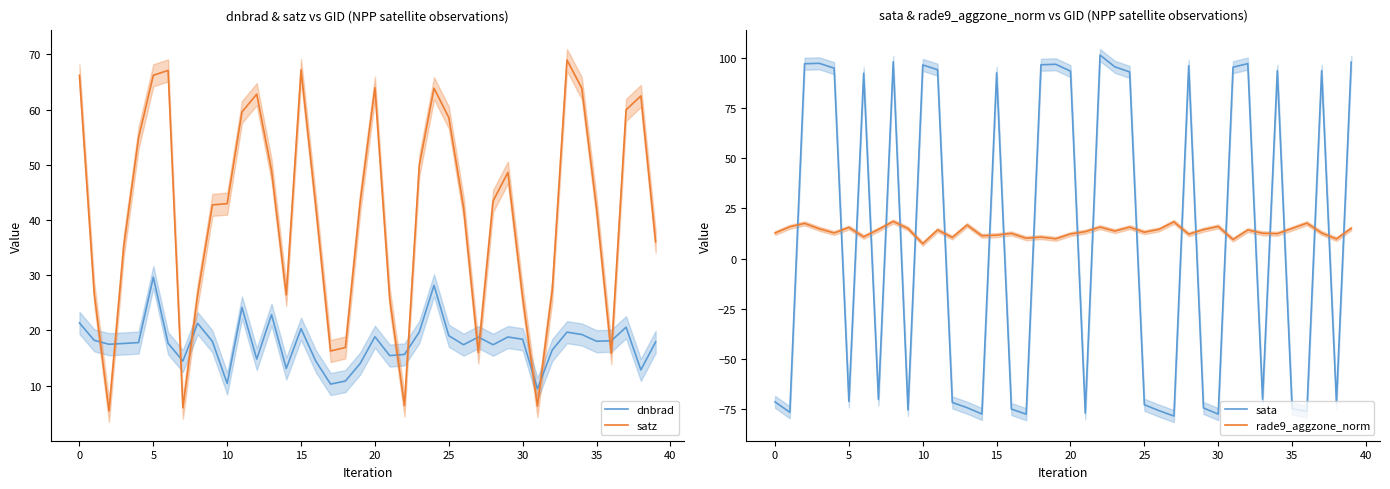

How many data points in sata are above 92?

20